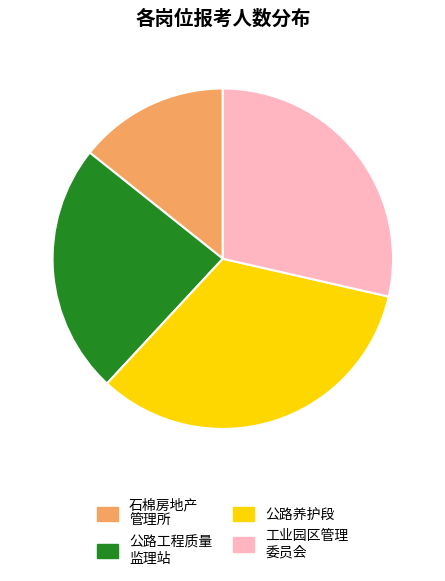

Is there any slice that represents more than half of the pie?

No